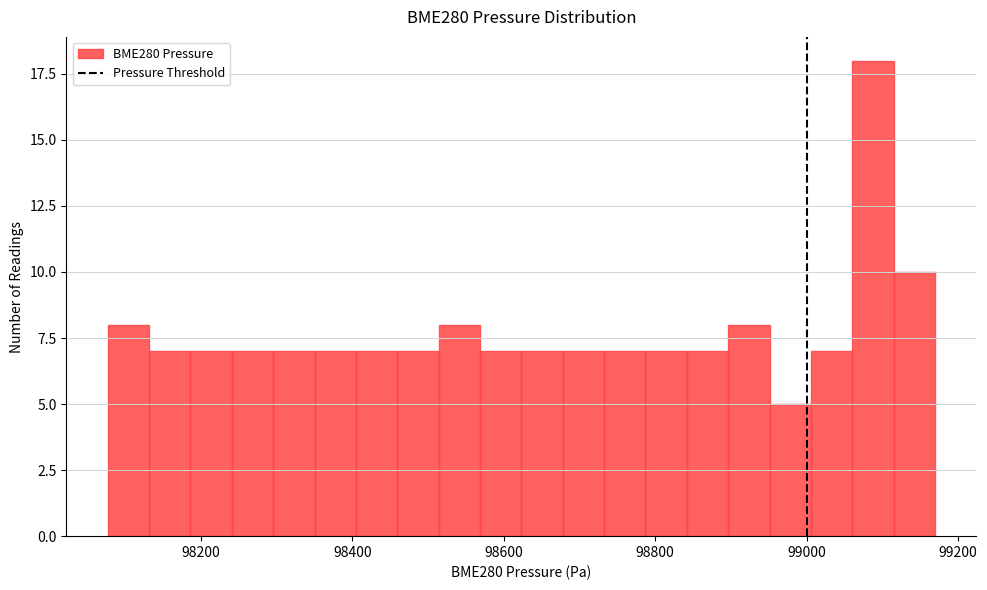

Read against the x-axis, roughly where is the centre of the tallest bar?

99080